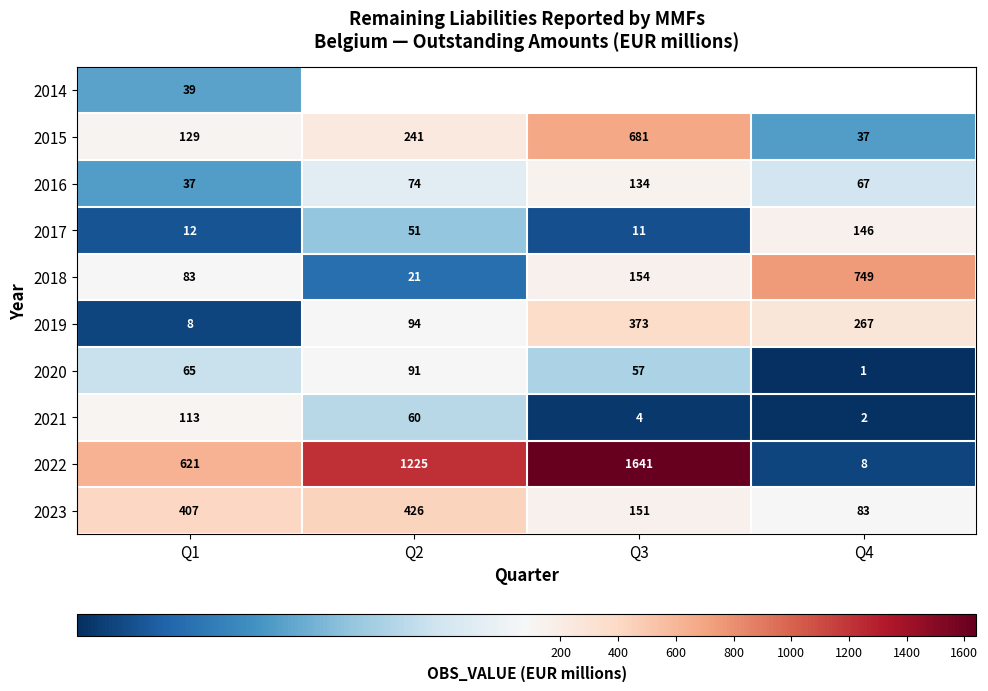

Is the value of 2020 at Q3 greater than the value of 2022 at Q2?

No